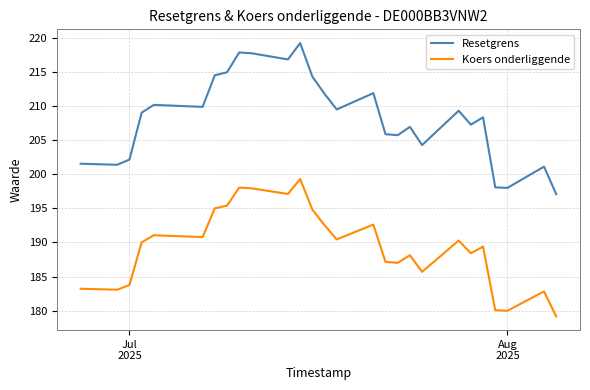

True or false: Koers onderliggende and Resetgrens intersect in this chart.

False